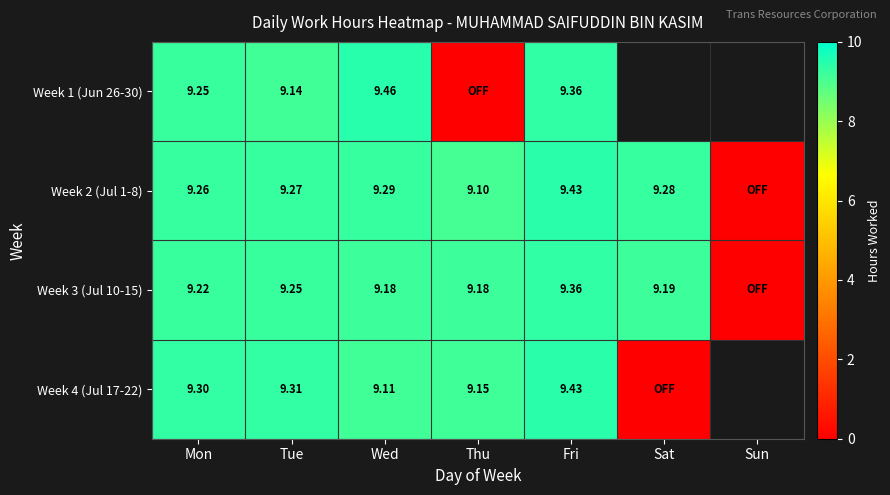

At how many categories does at least one series exceed 6?

6